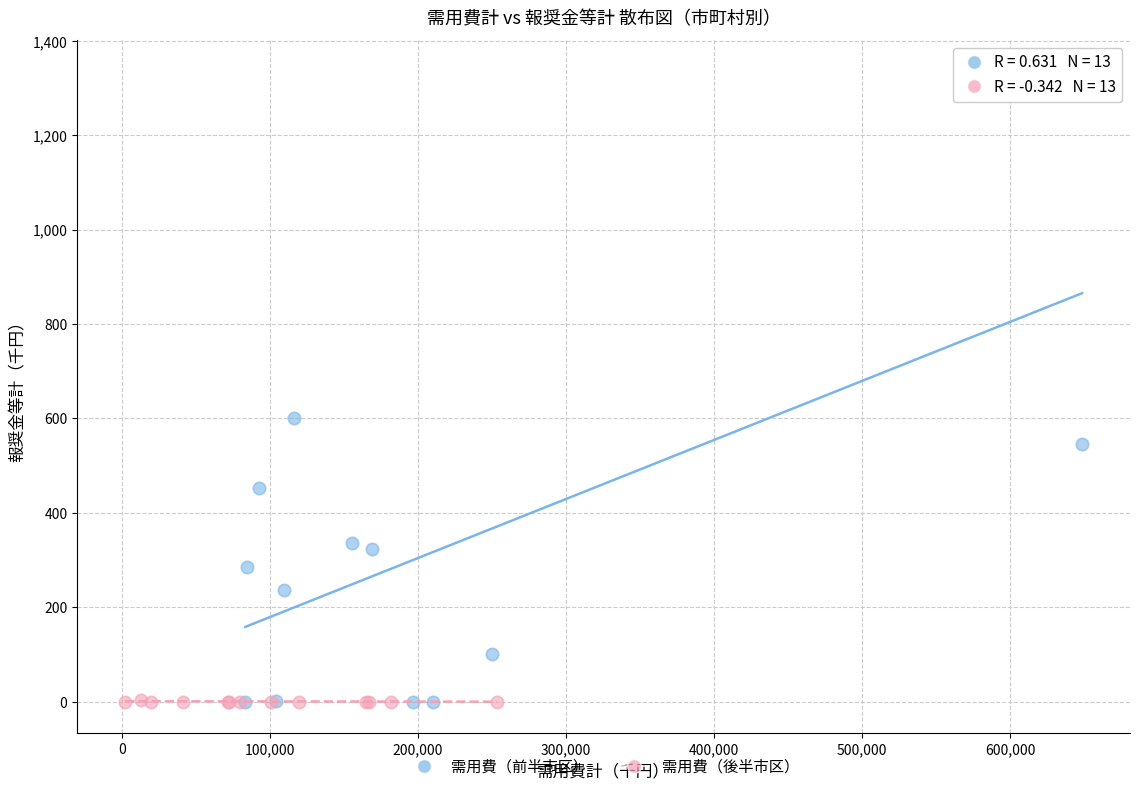

Which series has the largest Y range (max minus min)?

需用費（前半市区）